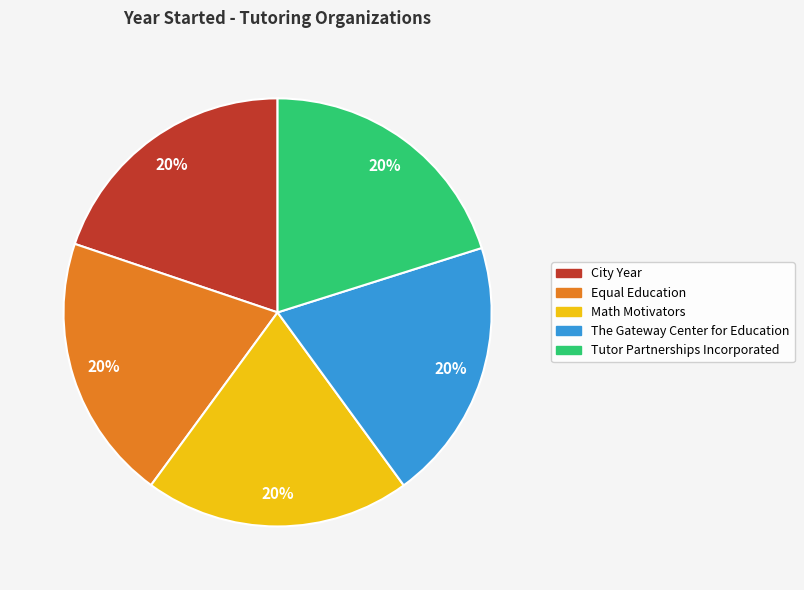

Does any single category account for the majority?

No